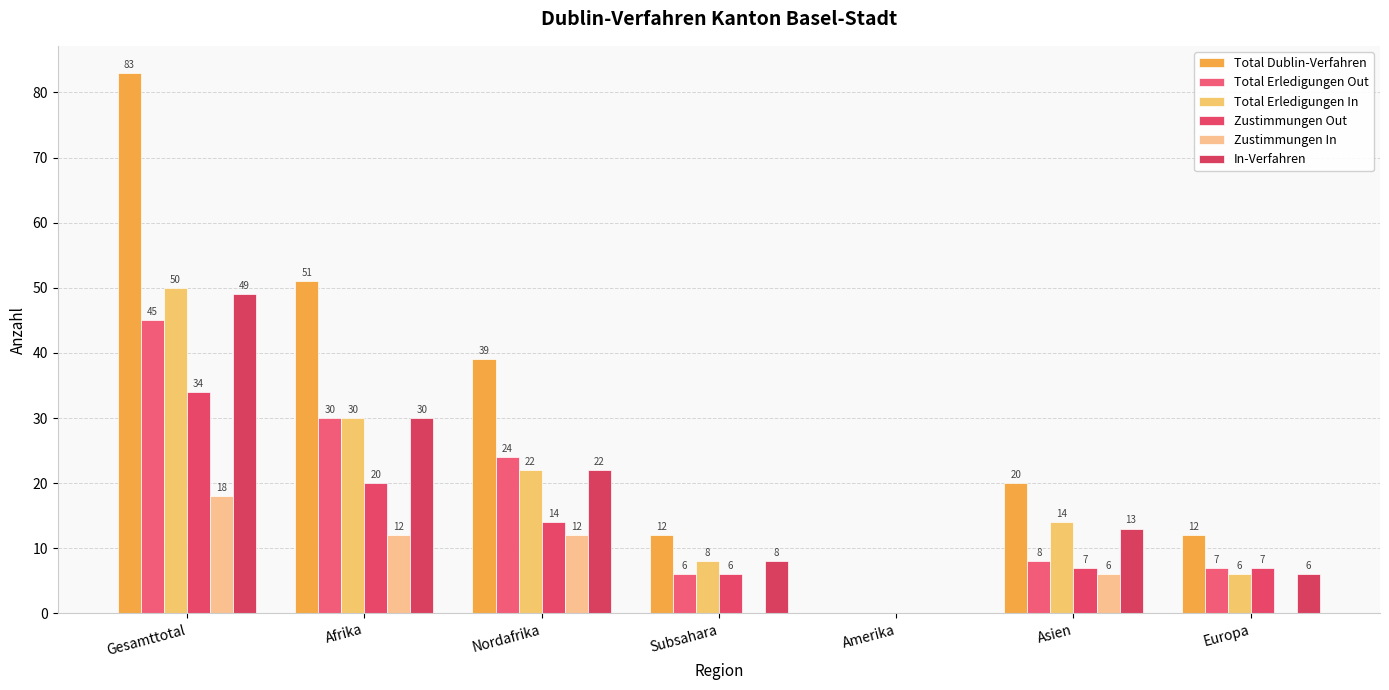

List the labels in order of Total Erledigungen In value, smallest first.

Amerika, Europa, Subsahara, Asien, Nordafrika, Afrika, Gesamttotal